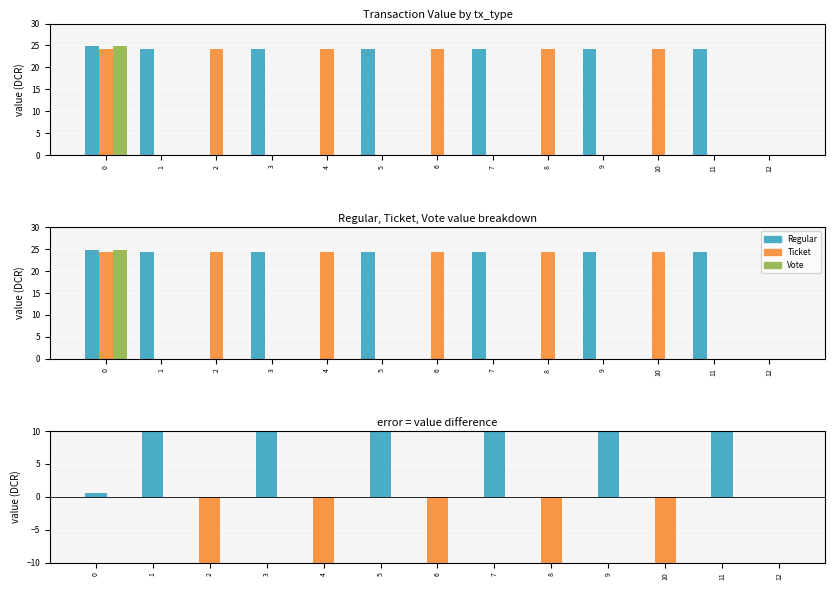

Is the value of Ticket at 11 greater than the value of Regular - Ticket at 9?

No